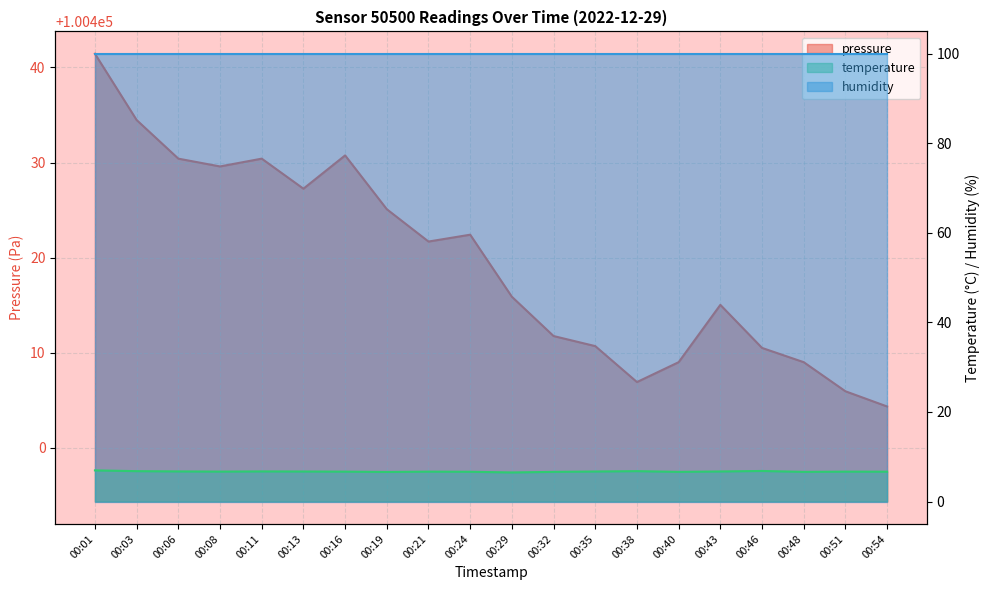

Reading left to right, list all the values displayed in this chart.

pressure: 00:01=100441.4	00:03=100434.5	00:06=100430.4	00:08=100429.6	00:11=100430.4	00:13=100427.2	00:16=100430.8	00:19=100425.1	00:21=100421.7	00:24=100422.4	00:29=100415.9	00:32=100411.8	00:35=100410.7	00:38=100406.9	00:40=100409.0	00:43=100415.0	00:46=100410.5	00:48=100409.0	00:51=100405.9	00:54=100404.3
temperature: 00:01=7.0	00:03=6.8	00:06=6.7	00:08=6.7	00:11=6.7	00:13=6.7	00:16=6.7	00:19=6.6	00:21=6.7	00:24=6.7	00:29=6.5	00:32=6.6	00:35=6.7	00:38=6.8	00:40=6.6	00:43=6.7	00:46=6.8	00:48=6.6	00:51=6.7	00:54=6.7